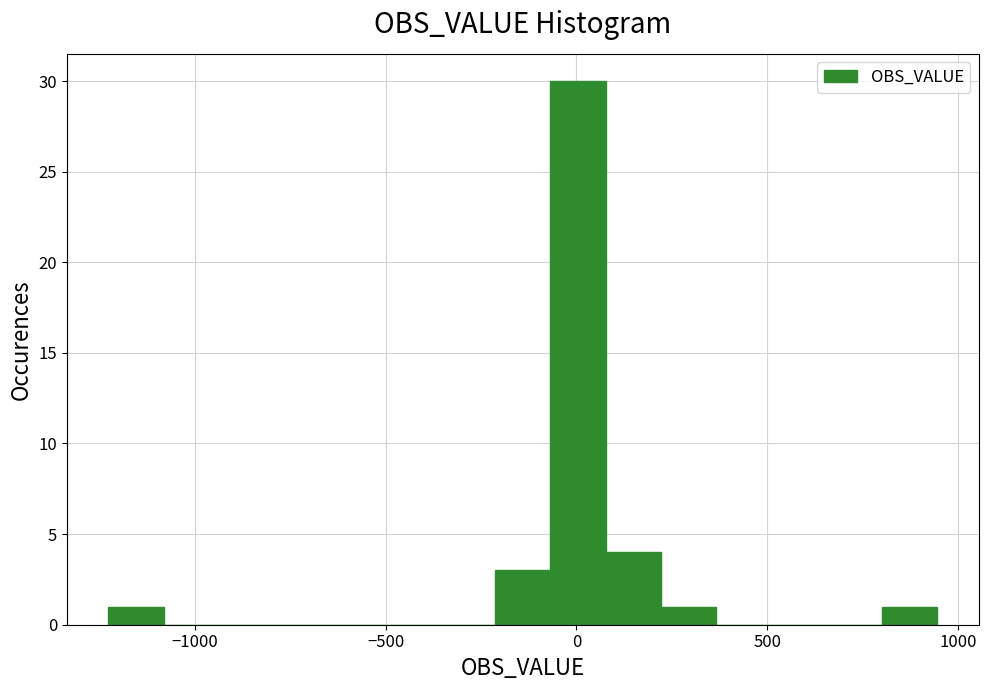

Read against the x-axis, roughly where is the centre of the tallest bar?

0